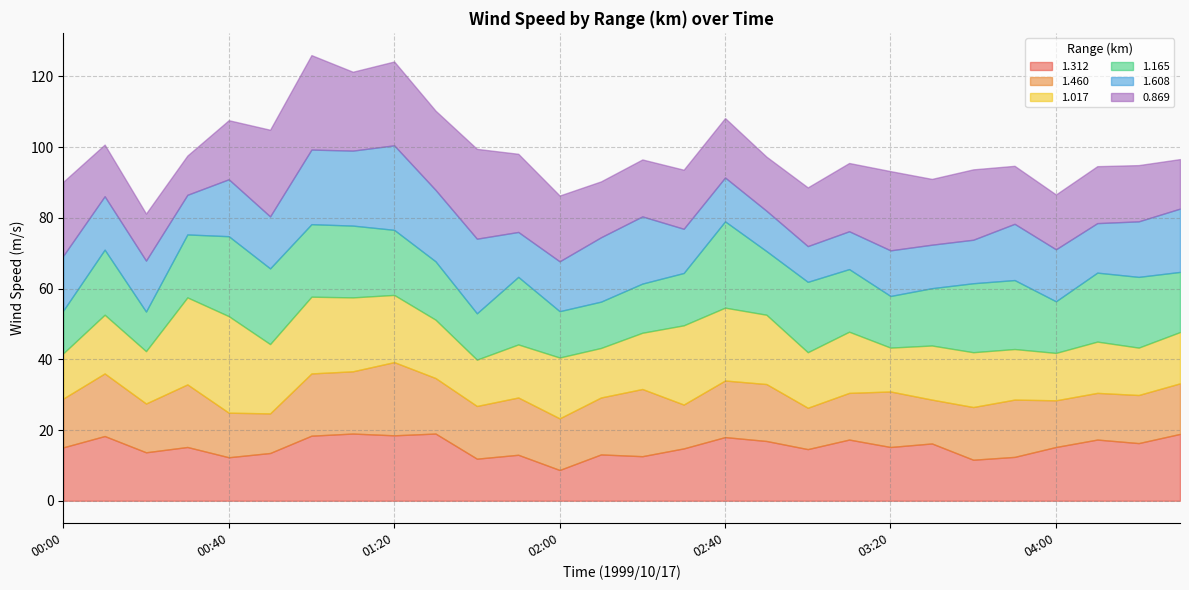

List the series in order of their peak value, highest first.

1.017, 0.869, 1.165, 1.608, 1.460, 1.312